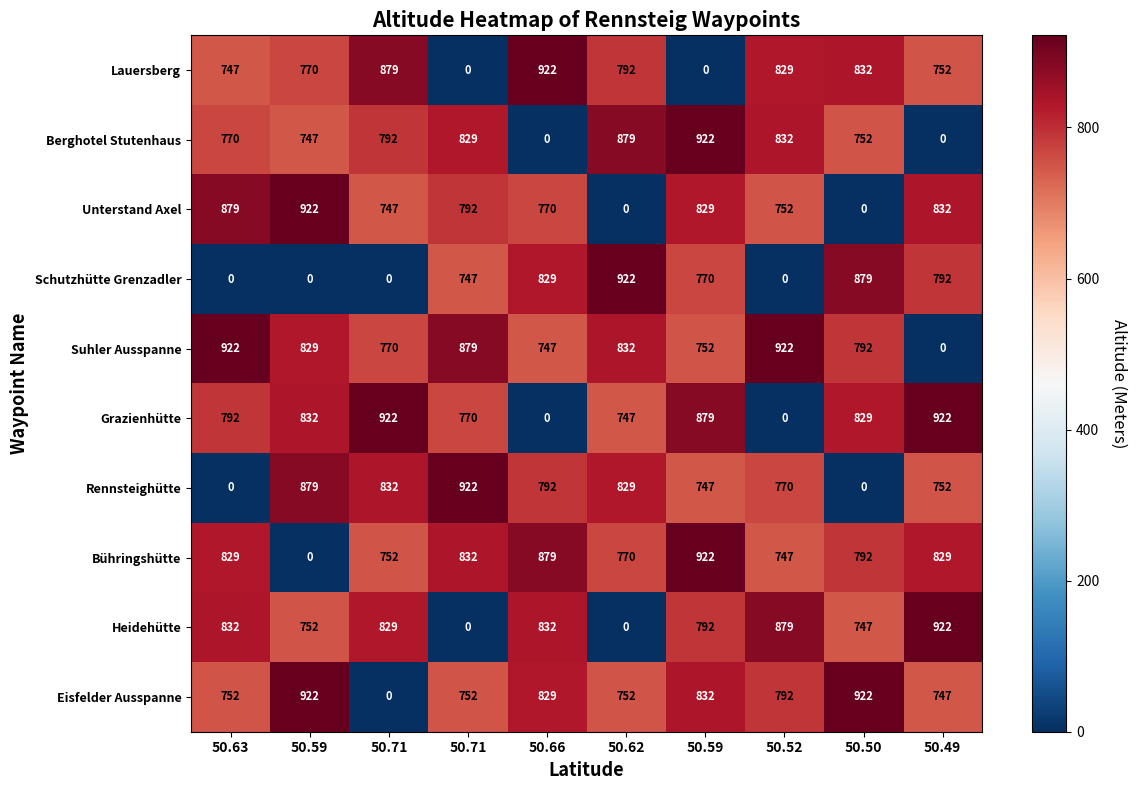

Count the number of data series in this chart.

10